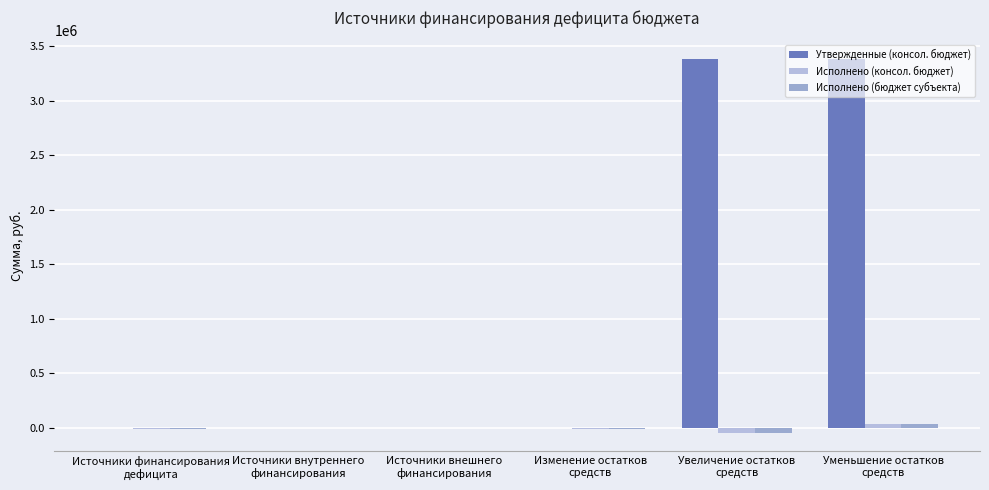

What is the sum of all Исполнено (бюджет субъекта) values?

-21781.6